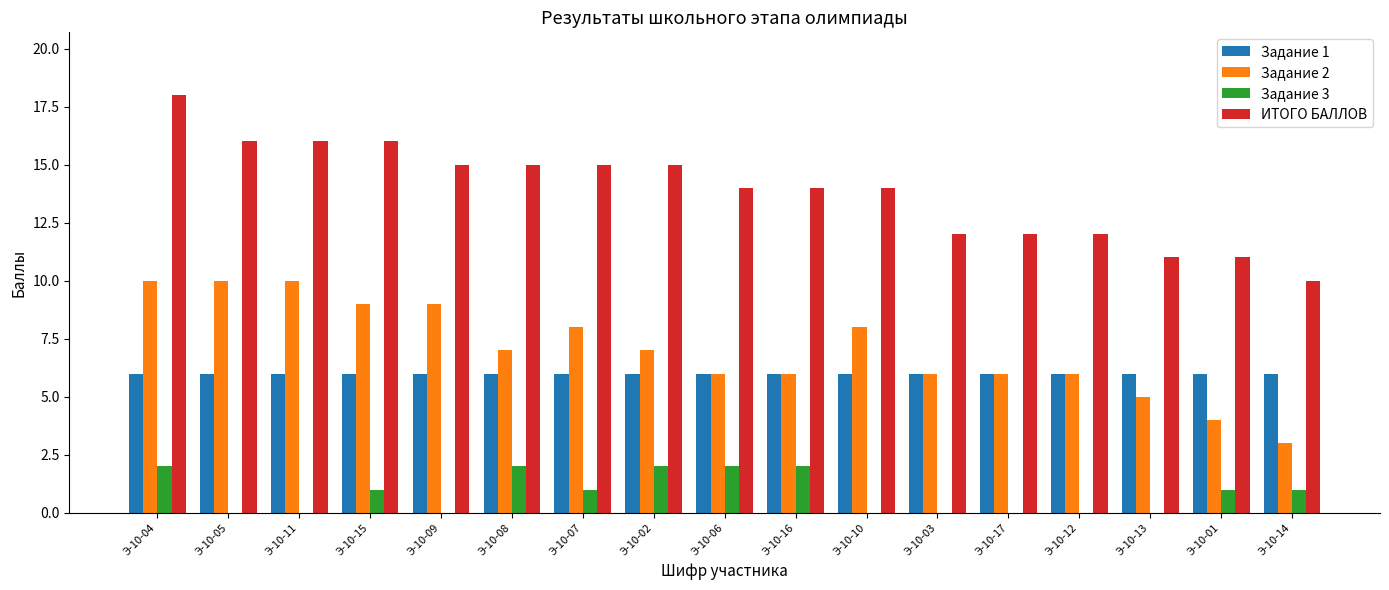

The value of Задание 3 at Э-10-05 is 1. True or false?

False